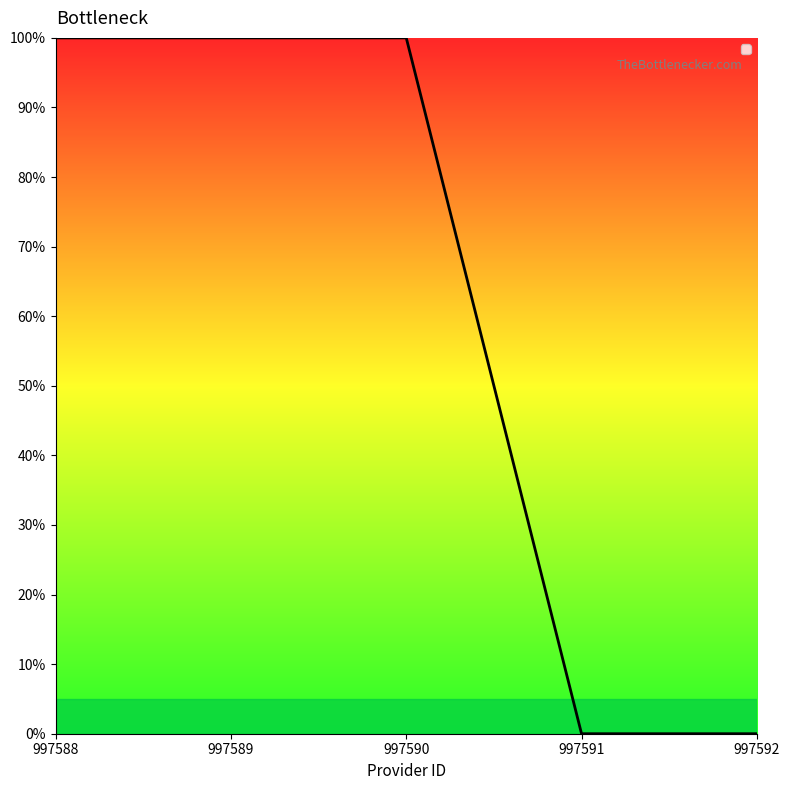

Reading left to right, what are all the values shown in this chart?

997588=1	997589=1	997590=1	997591=0	997592=0